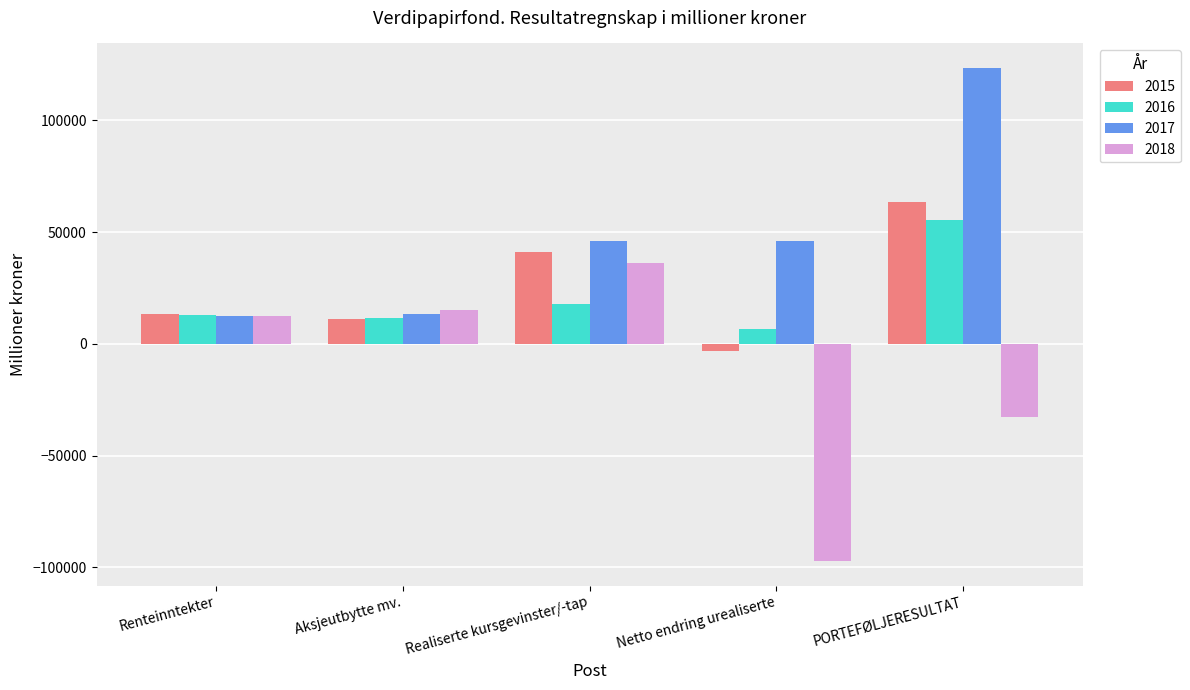

What is the approximate value of 2015 at Aksjeutbytte mv.?

10980